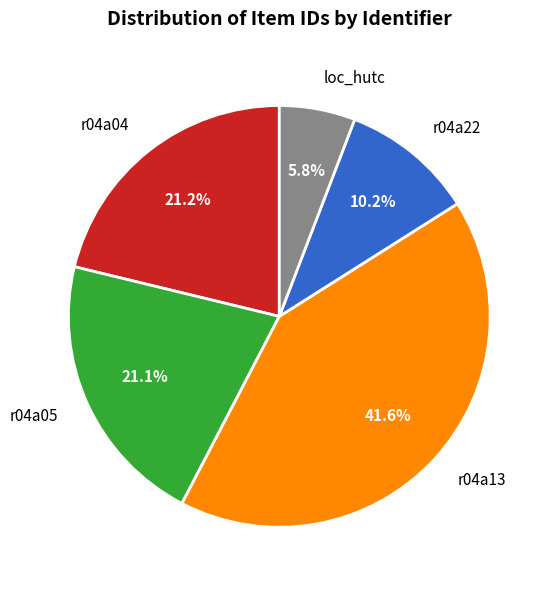

Does any single category account for the majority?

No